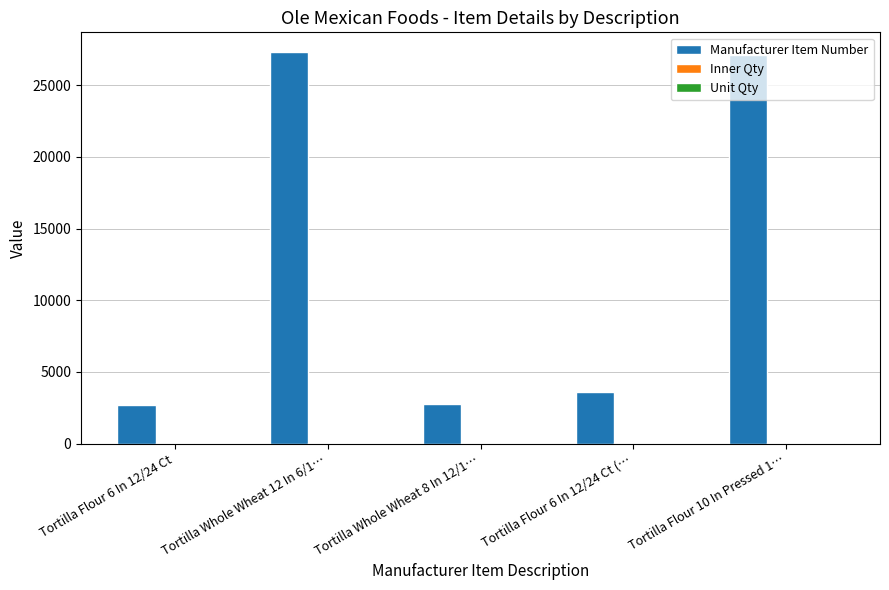

What is the greatest value displayed?

27326